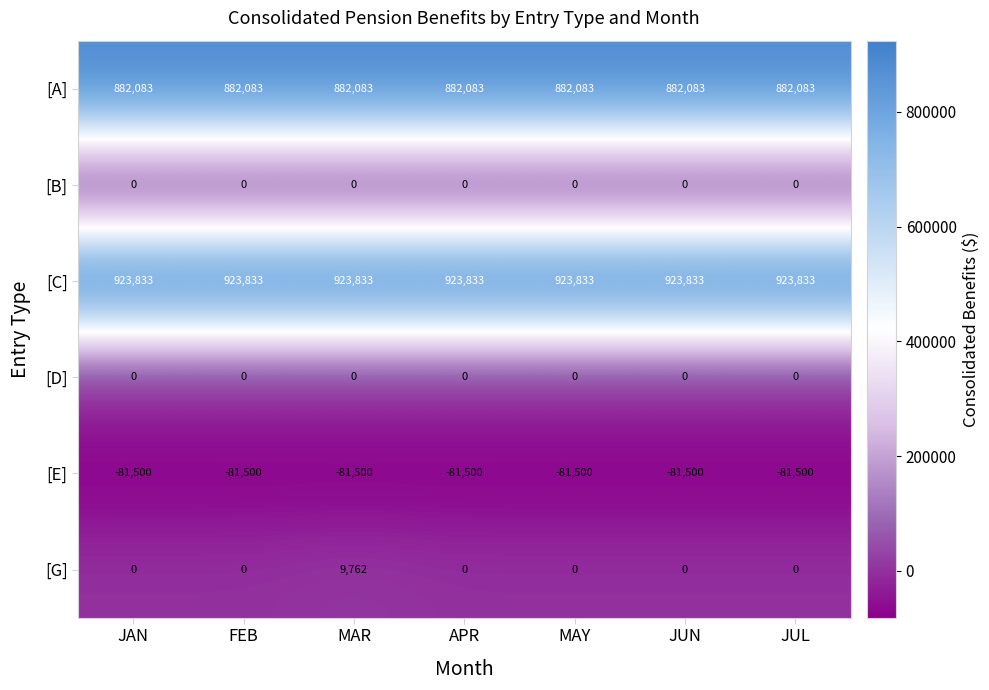

What is the greatest value displayed?

923833